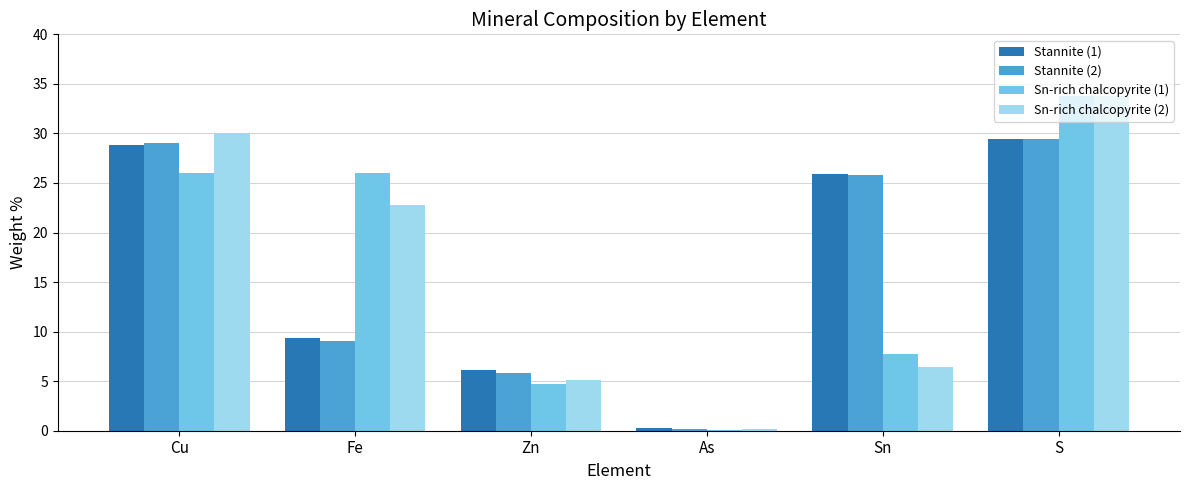

What is the total value across all series at Sn?

65.9